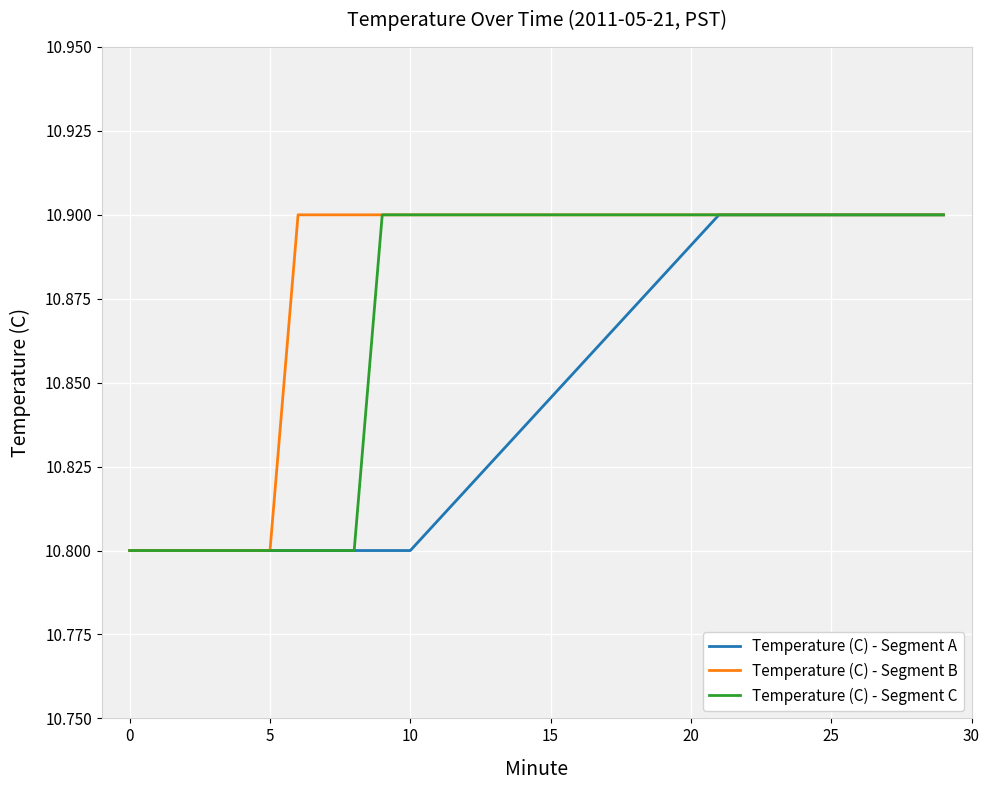

What is the lowest value of the Temperature (C) - Segment B series?

10.8